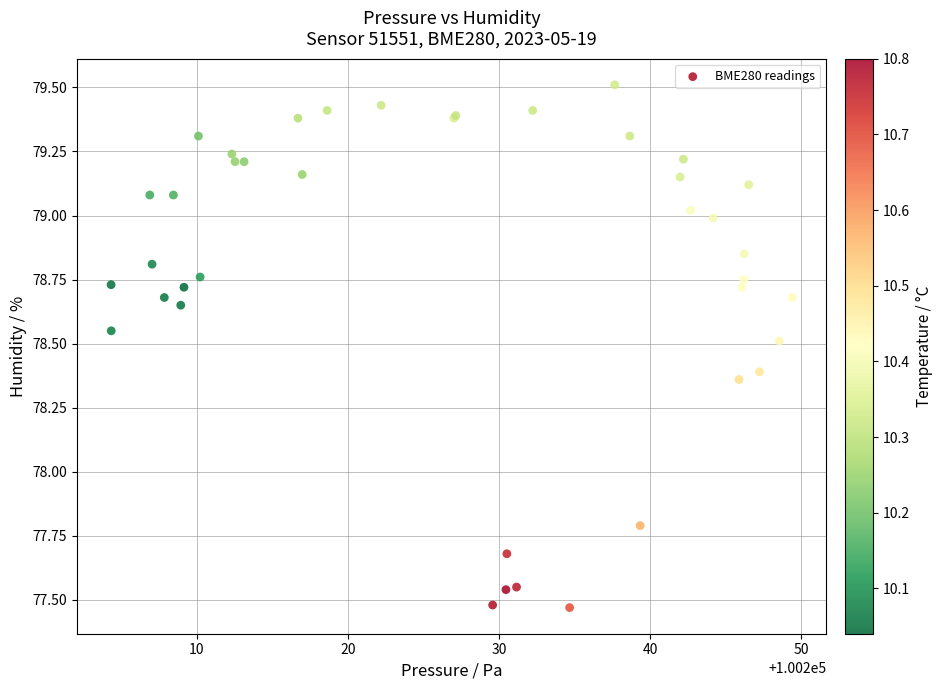

What Y value in the scatter plot is closest to 78?

77.8